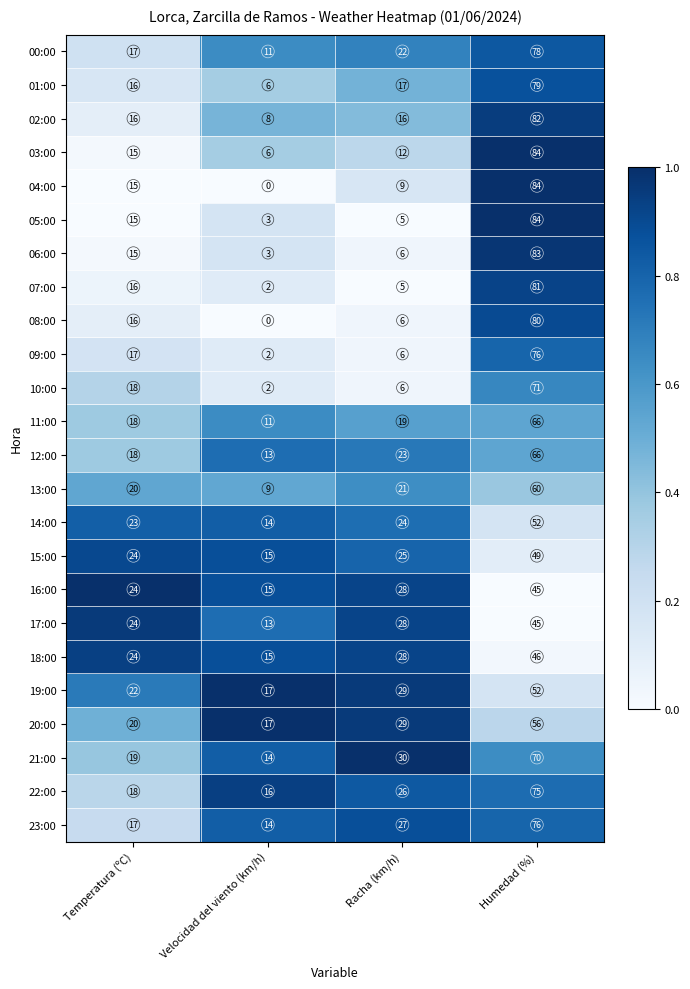

Which series has the largest total across all categories?

22:00